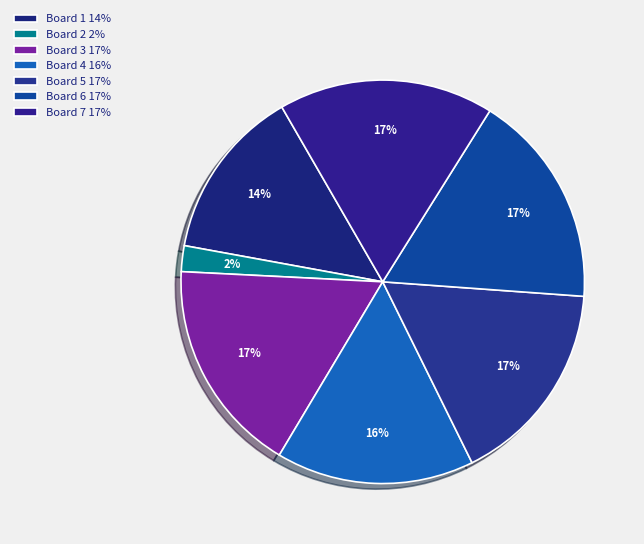

Combined, what portion of the pie is Board 7 and Board 1?

31.0%